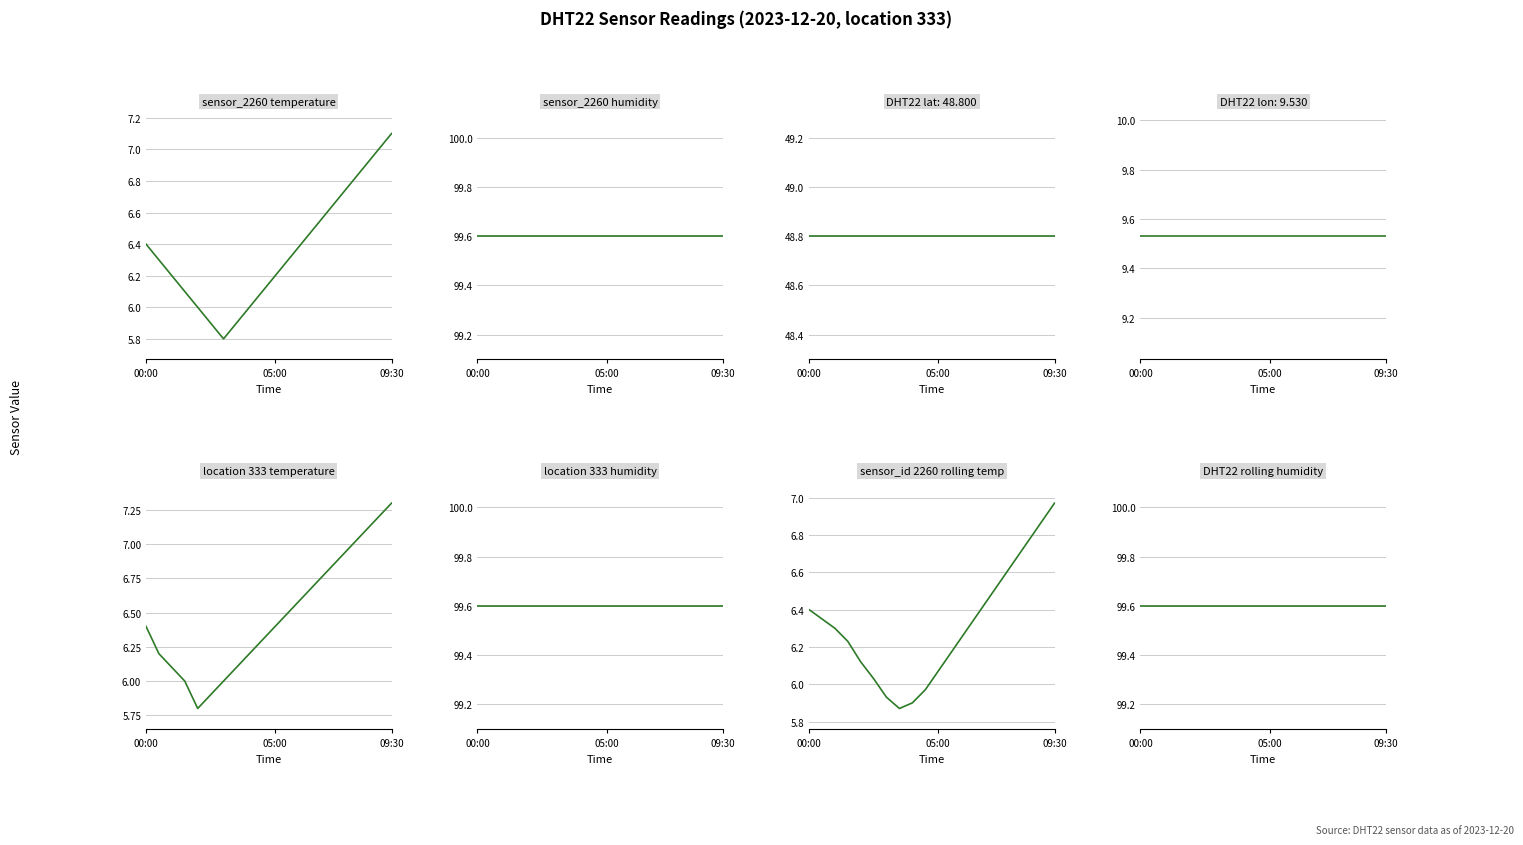

Reading left to right, extract all data points from this chart.

6.4	6.3	6.2	6.1	6.0	5.9	5.8	5.9	6.0	6.1	6.2	6.3	6.4	6.5	6.6	6.7	6.8	6.9	7.0	7.1